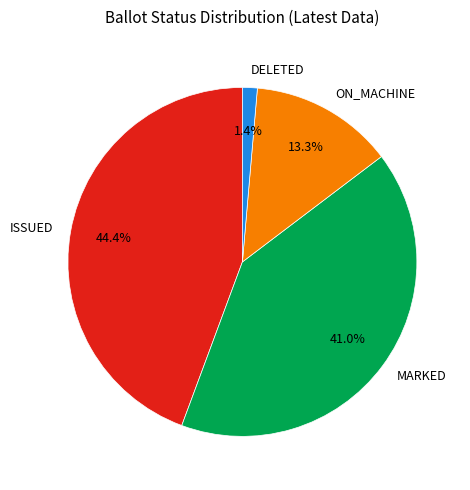

Count the number of slices in the pie.

4